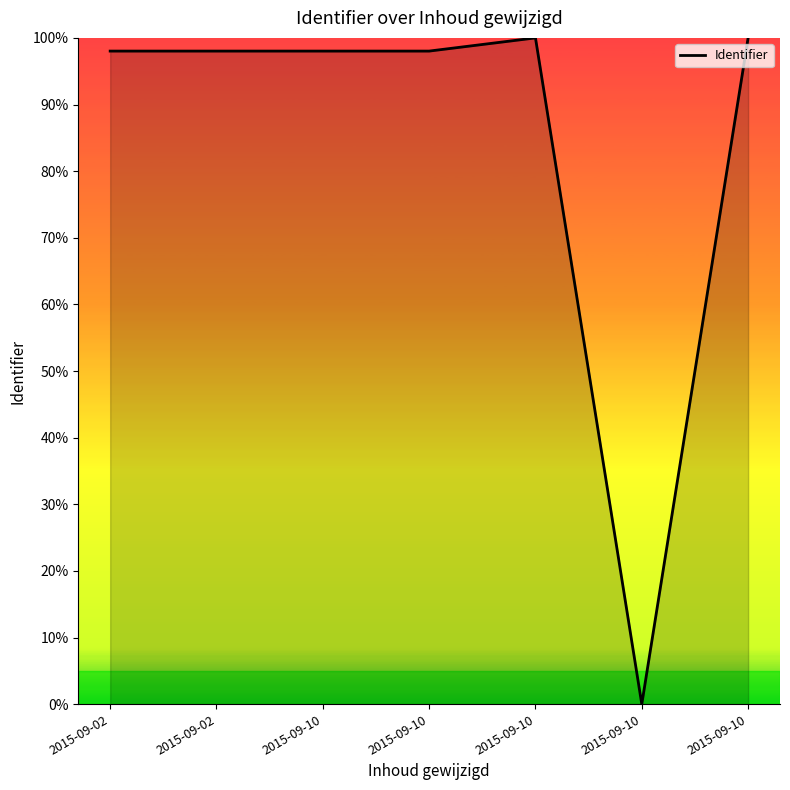

What is the change in value from 2015-09-10 to 2015-09-10?

-98.0